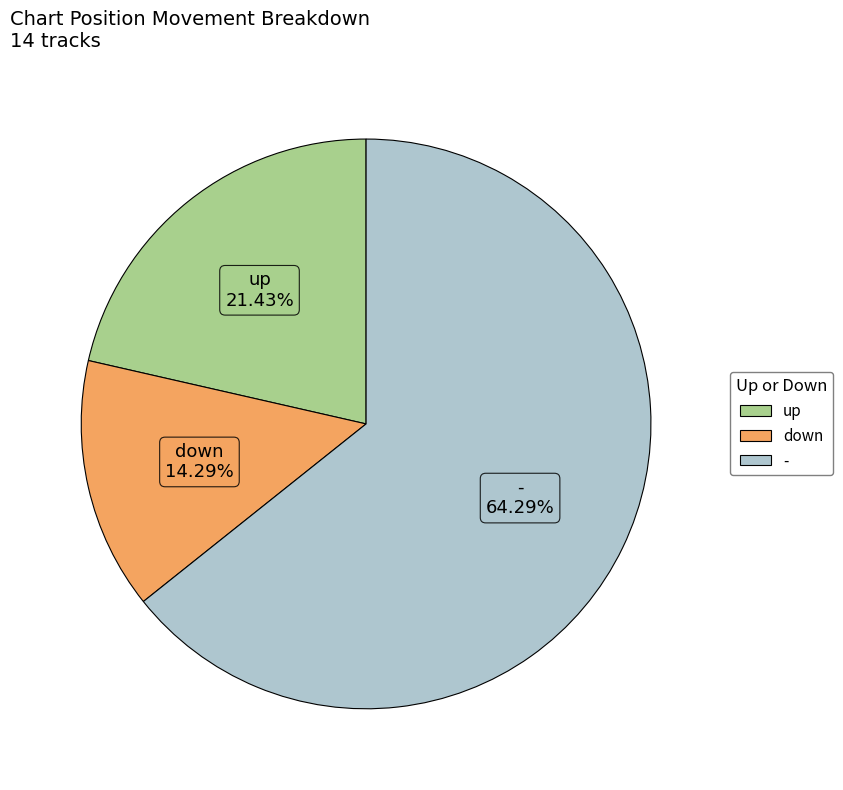

What is the majority slice?

-